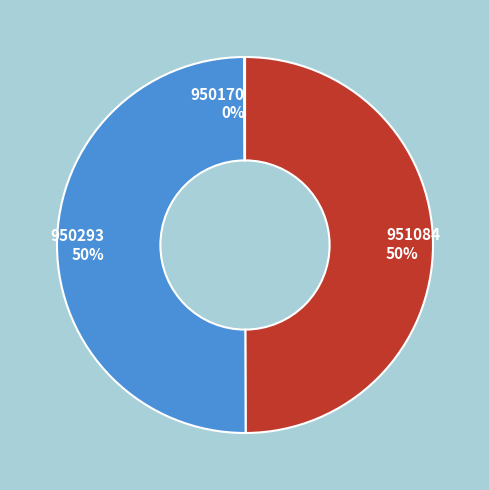

True or false: 950293 accounts for 38% of the total.

False